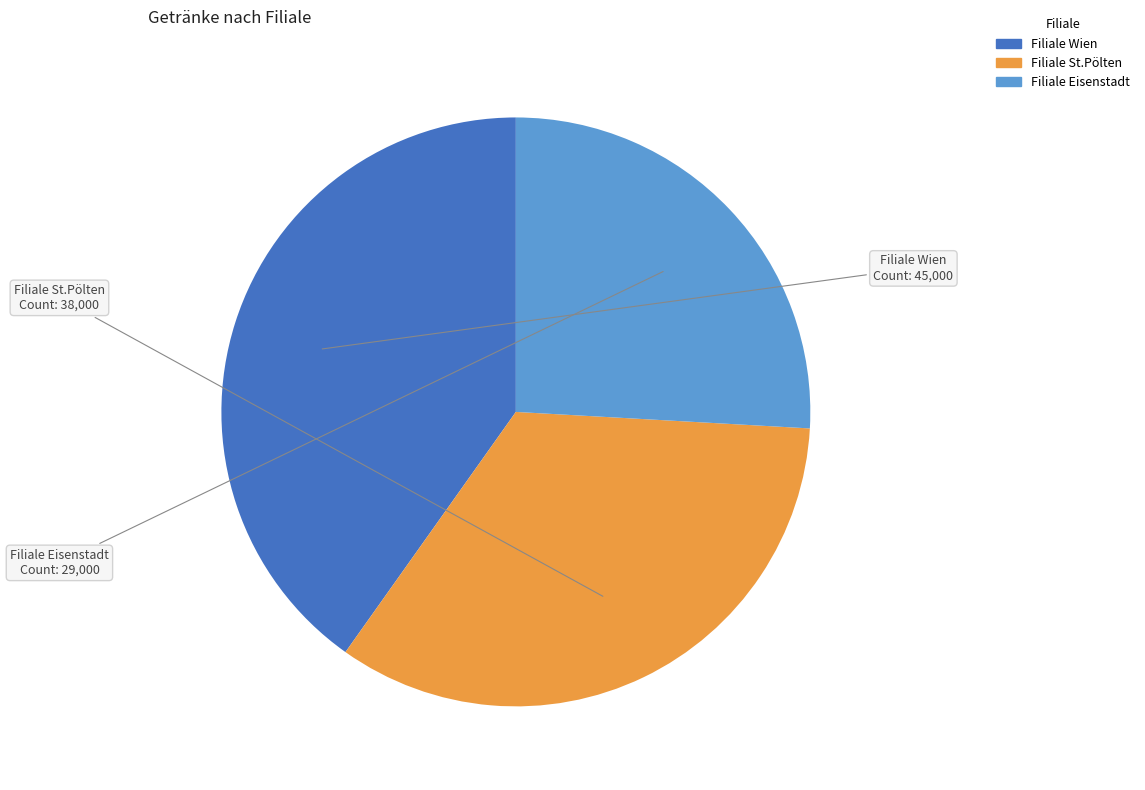

Is it true that Filiale St.Pölten is 23% of the pie?

False